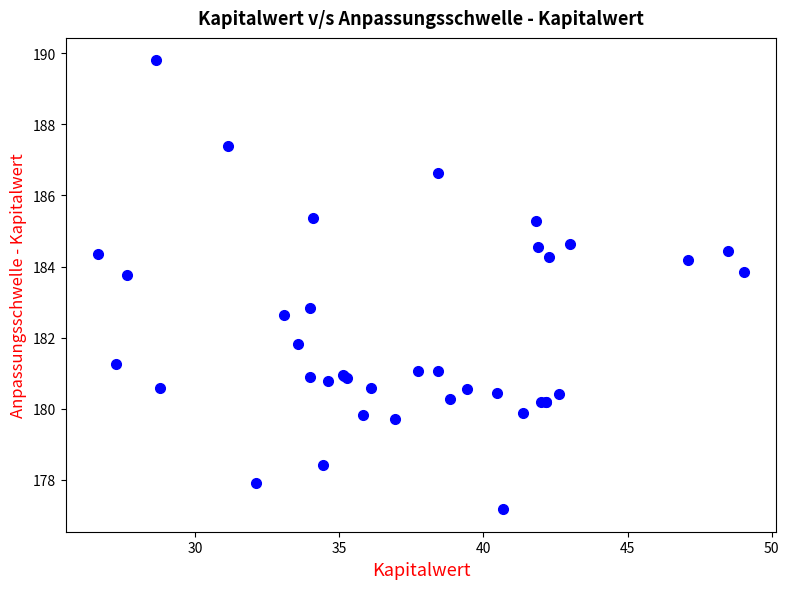

What Y value in the scatter plot is closest to 183?

182.8